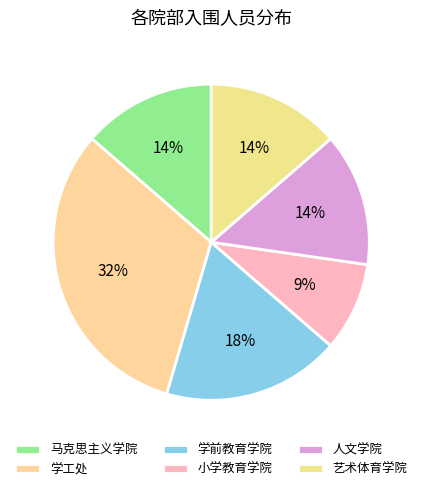

Which has a higher value, 小学教育学院 or 学工处?

学工处